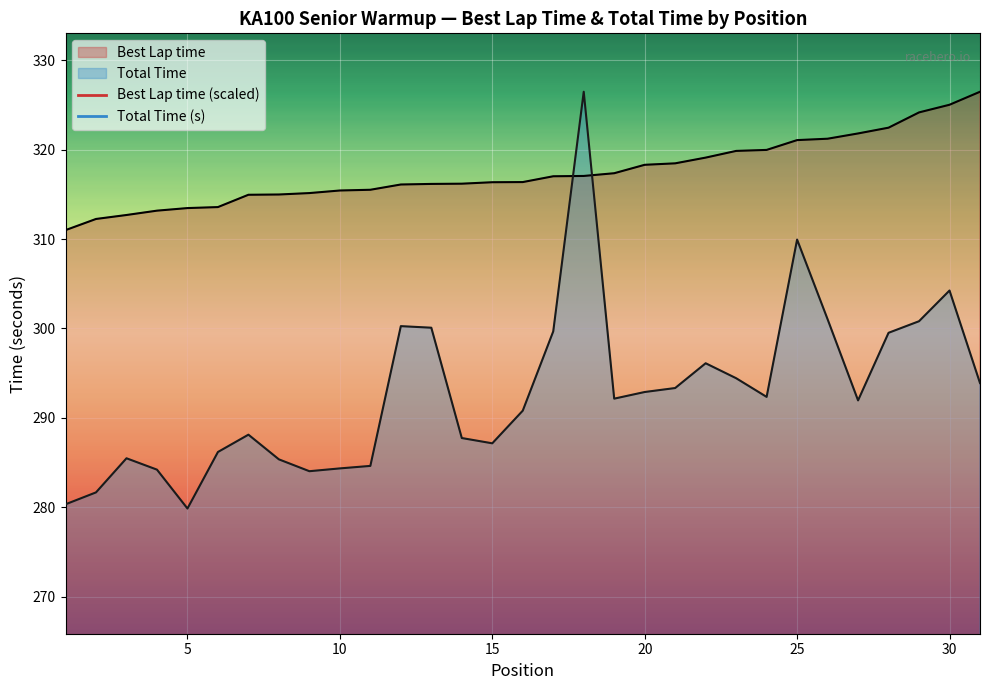

List the series in order of their overall mean, lowest first.

Total Time, Best Lap time